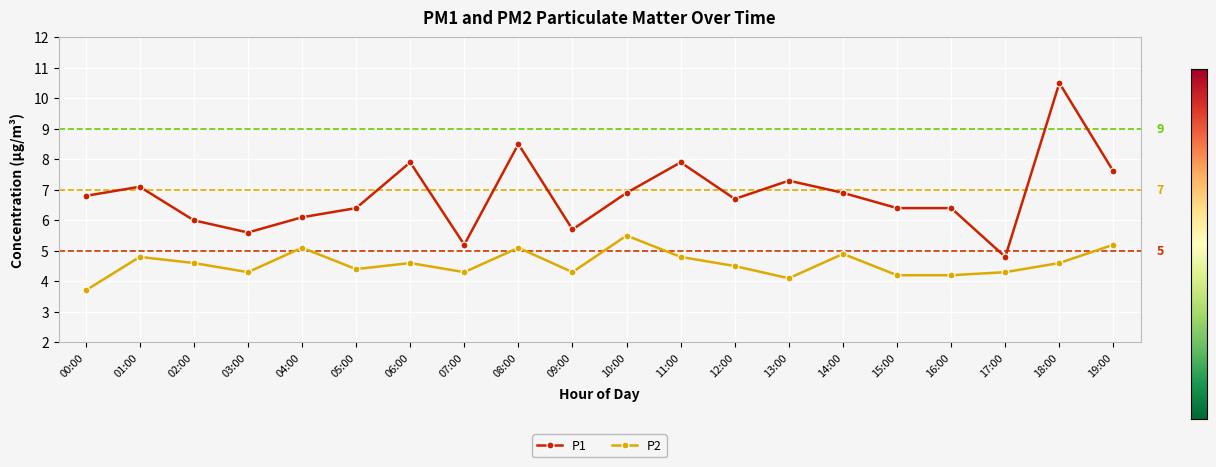

Reading left to right, extract all data points from this chart.

P1: 00:00=6.8	01:00=7.1	02:00=6.0	03:00=5.6	04:00=6.1	05:00=6.4	06:00=7.9	07:00=5.2	08:00=8.5	09:00=5.7	10:00=6.9	11:00=7.9	12:00=6.7	13:00=7.3	14:00=6.9	15:00=6.4	16:00=6.4	17:00=4.8	18:00=10.5	19:00=7.6
P2: 00:00=3.7	01:00=4.8	02:00=4.6	03:00=4.3	04:00=5.1	05:00=4.4	06:00=4.6	07:00=4.3	08:00=5.1	09:00=4.3	10:00=5.5	11:00=4.8	12:00=4.5	13:00=4.1	14:00=4.9	15:00=4.2	16:00=4.2	17:00=4.3	18:00=4.6	19:00=5.2